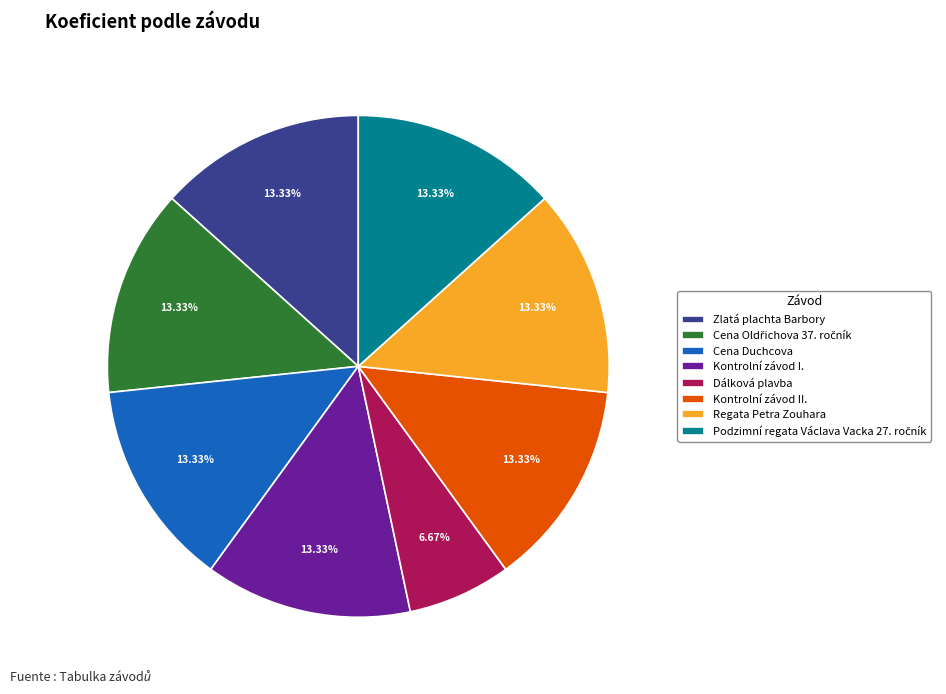

The Dálková plavba slice represents 12% of the pie. True or false?

False